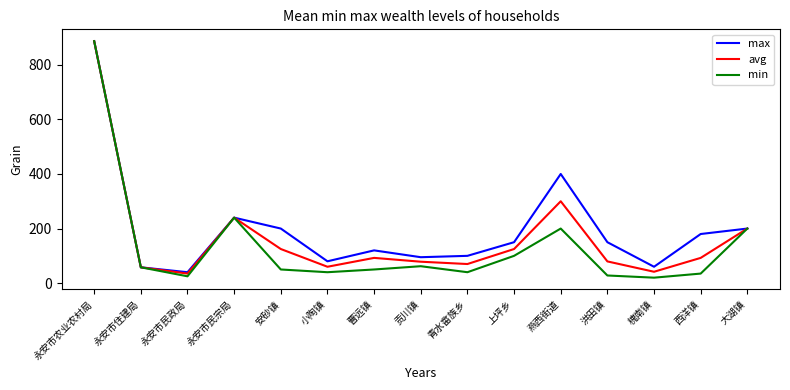

What is the difference between the max values at 西洋镇 and 大湖镇?

20.0